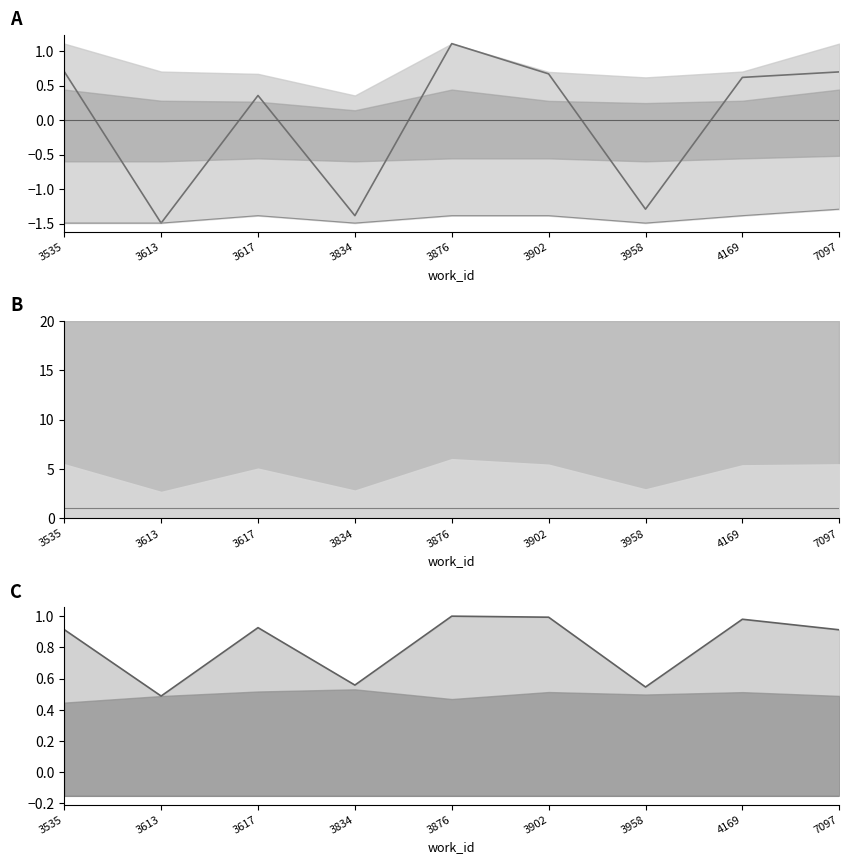

True or false: id_baseline and id_lower_line intersect in this chart.

False